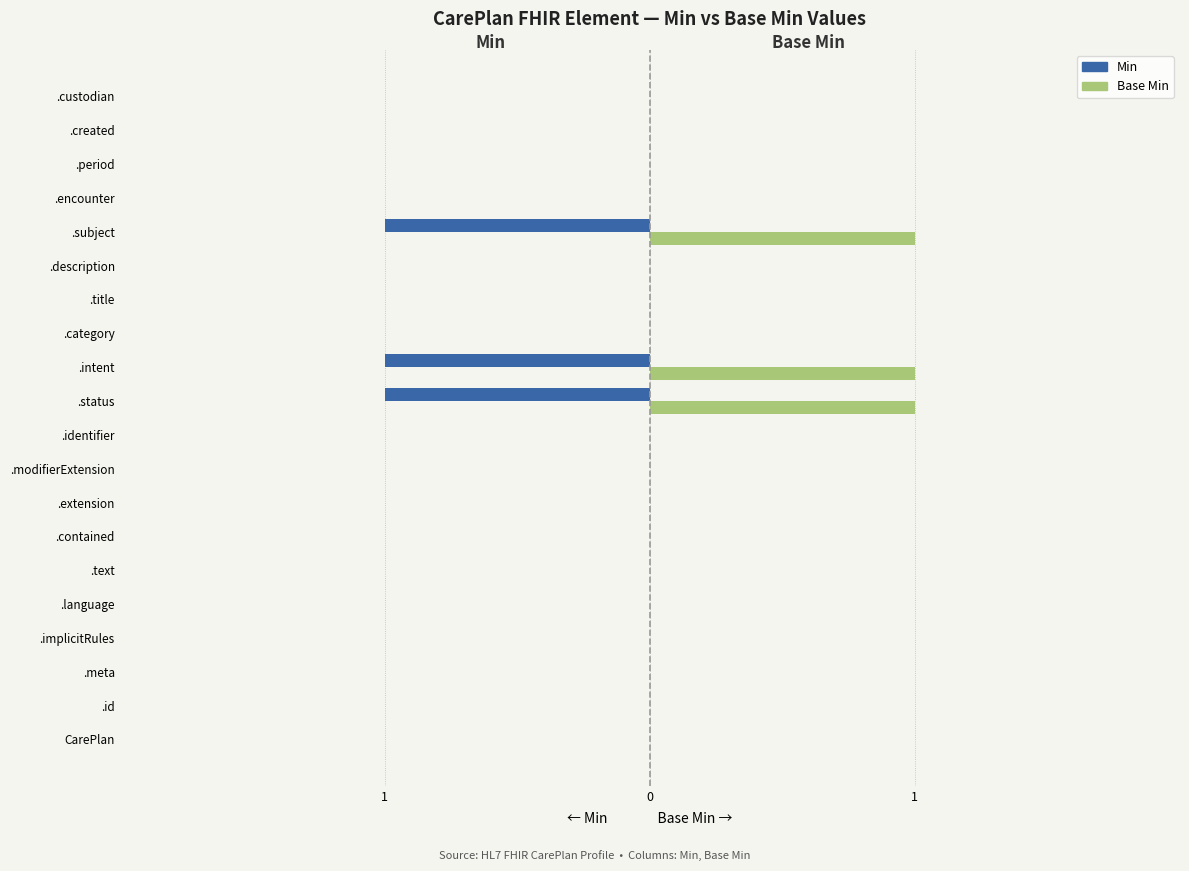

What are all the series names shown in the legend?

Min, Base Min